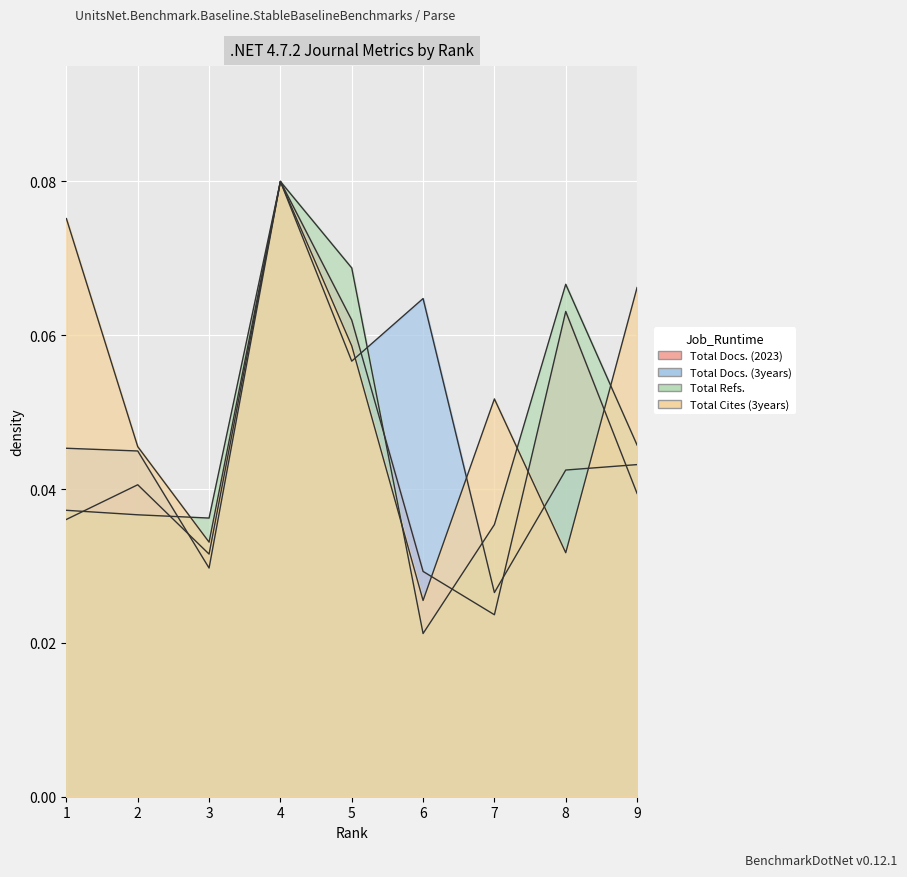

At which category is the sum across all series the highest?

4